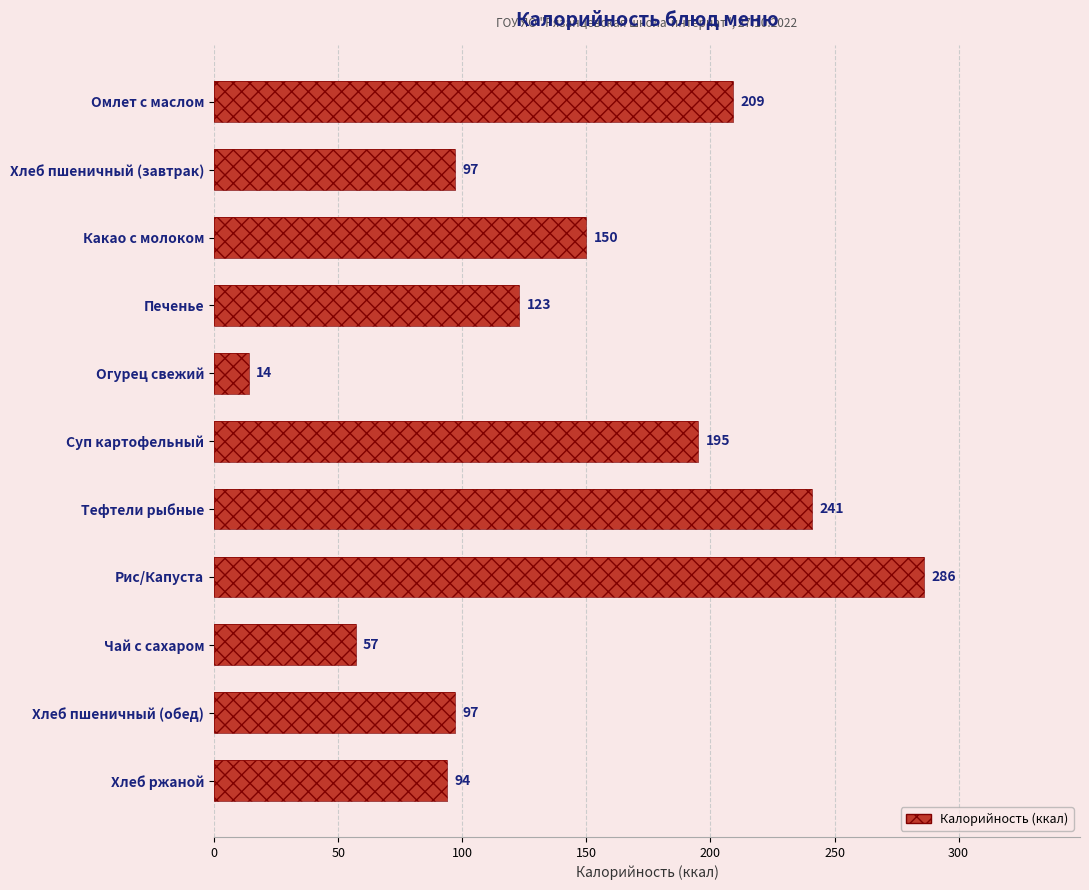

What is the greatest value displayed?

286